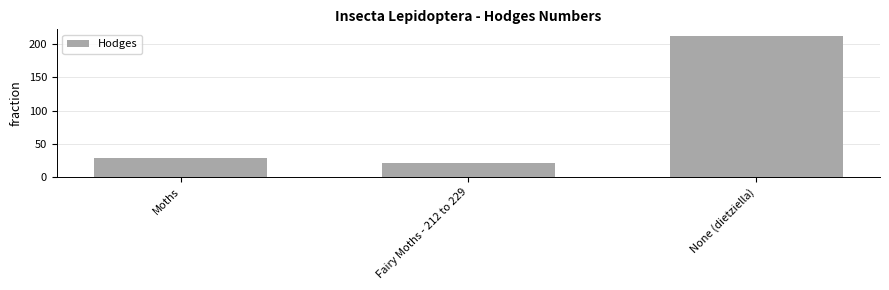

Reading left to right, list all the values displayed in this chart.

Moths=29.0	Fairy Moths - 212 to 229=21.5	None (dietziella)=212.0